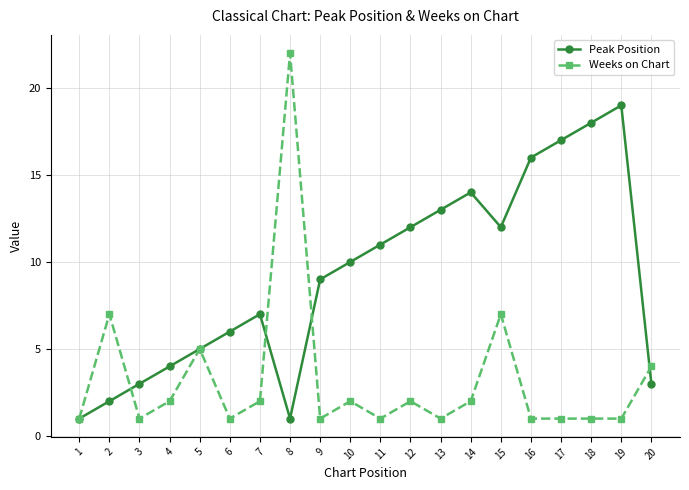

True or false: Weeks on Chart and Peak Position cross at least once.

True